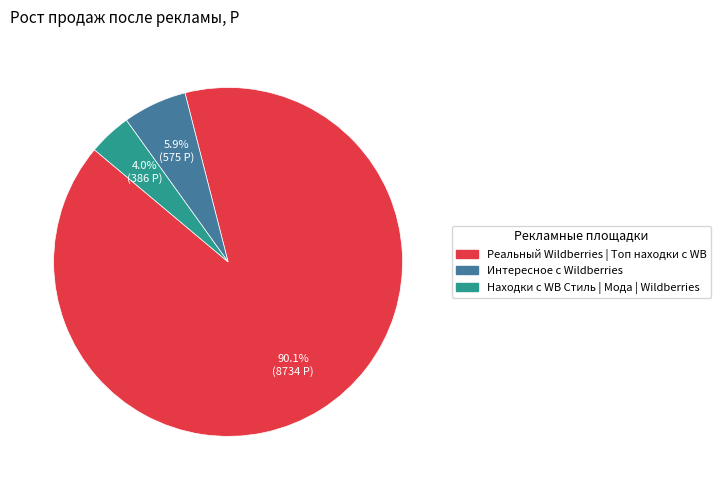

To the nearest percent, what percentage of the pie is Находки с WB Стиль | Мода | Wildberries?

4%